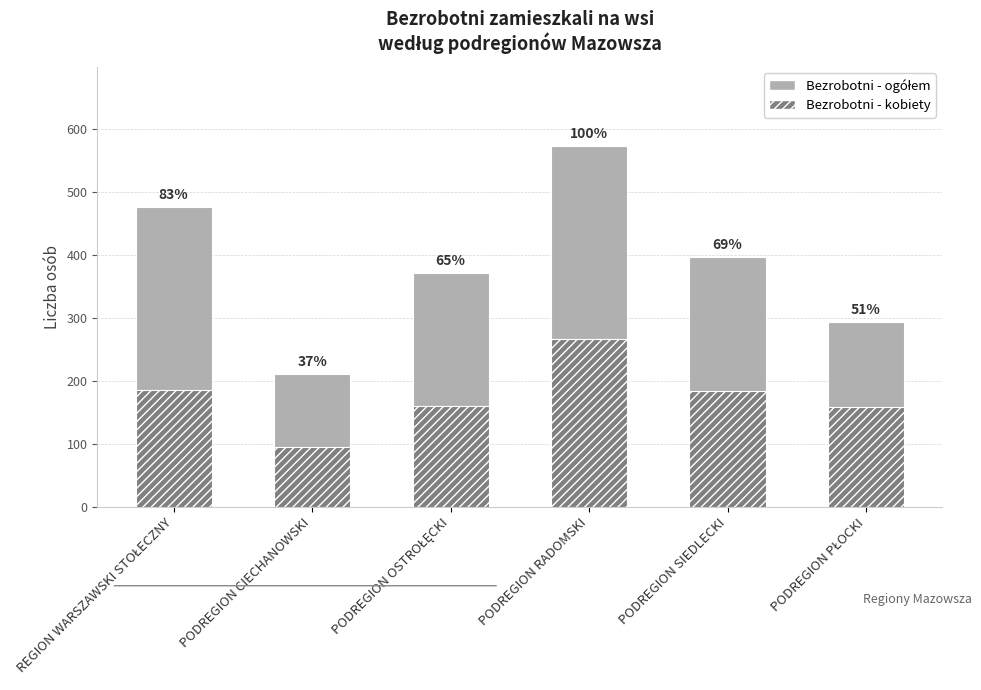

Reading right to left, list all the values displayed in this chart.

Bezrobotni - ogółem: 294	397	573	372	211	476
Bezrobotni - kobiety: 158	183	266	160	95	186